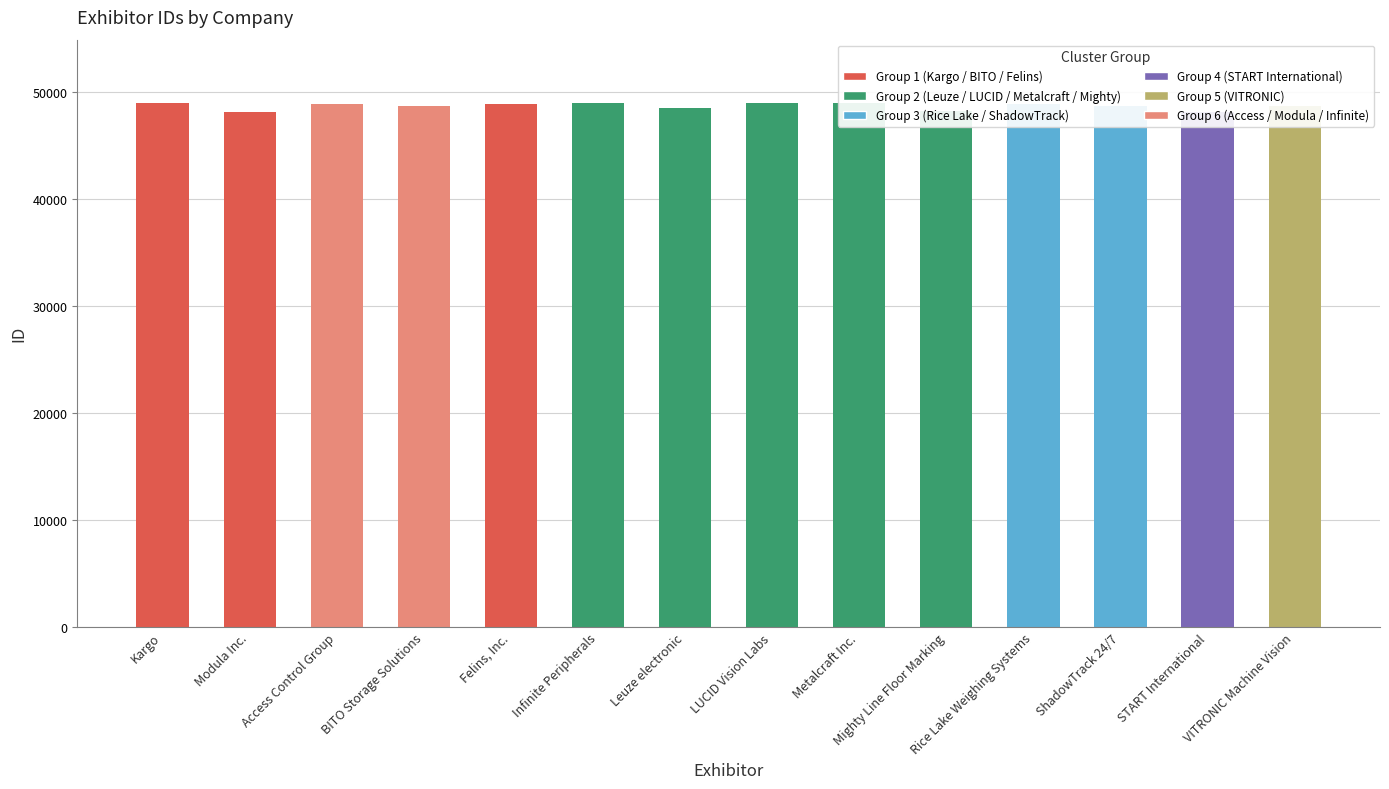

What is the difference between the second highest and second lowest values?

820